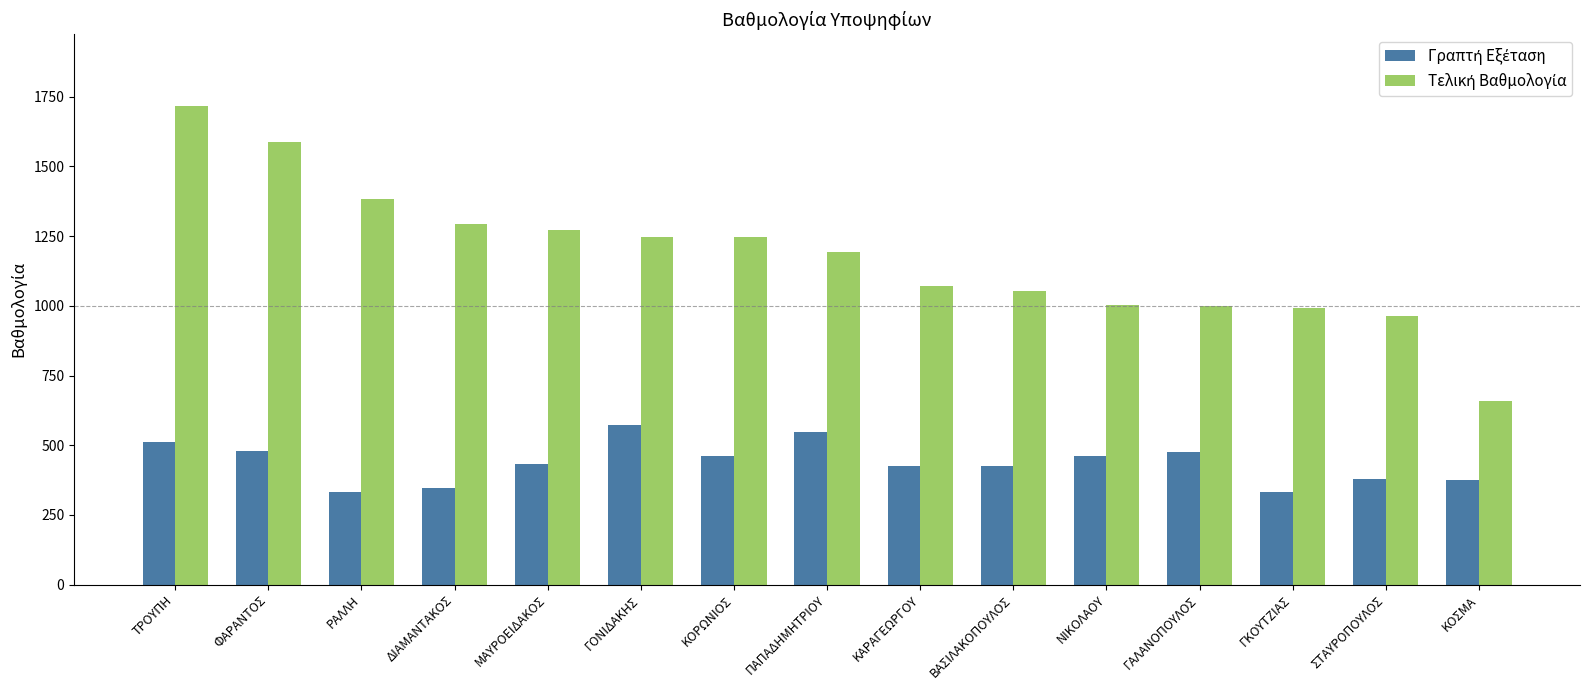

What position from the left is ΓΟΝΙΔΑΚΗΣ?

6